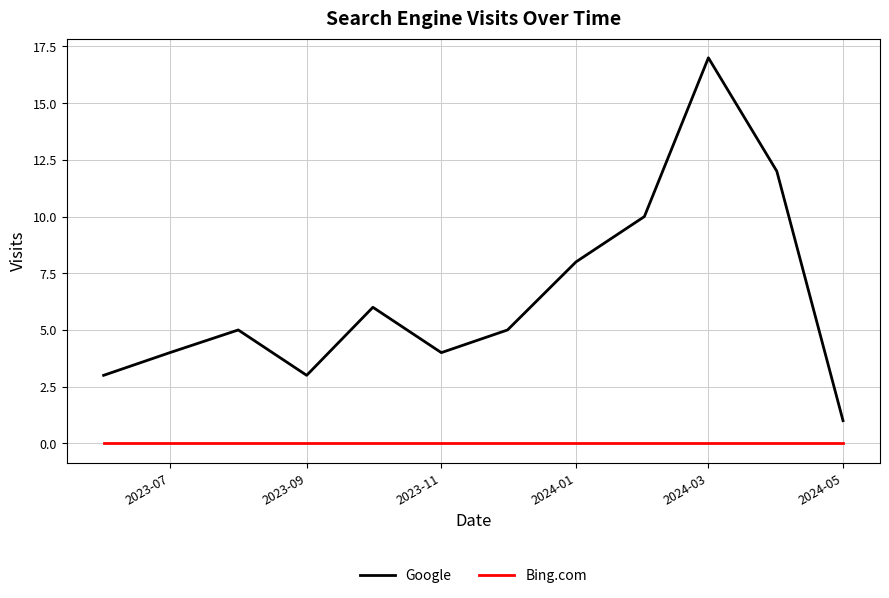

Which series has the widest spread of values?

Google